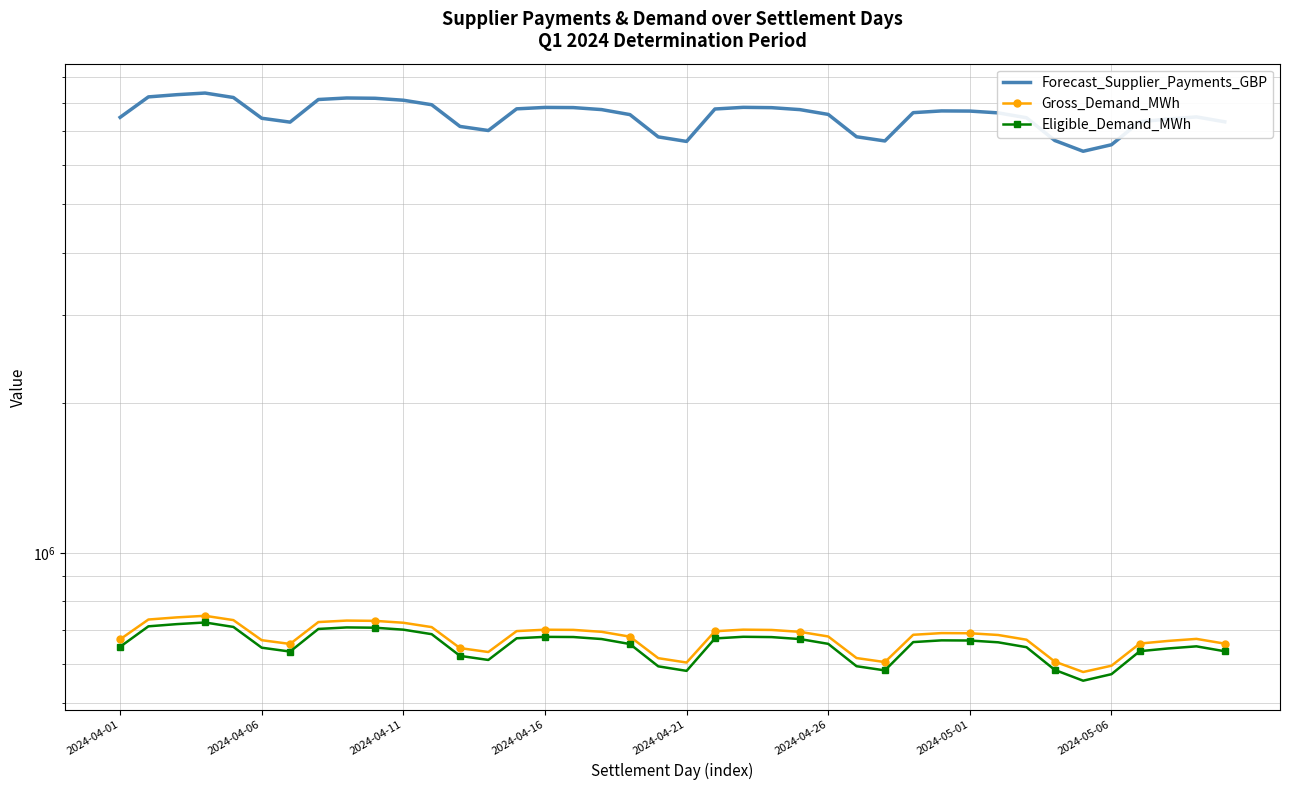

What is the sum of all Gross_Demand_MWh values?

27092812.7